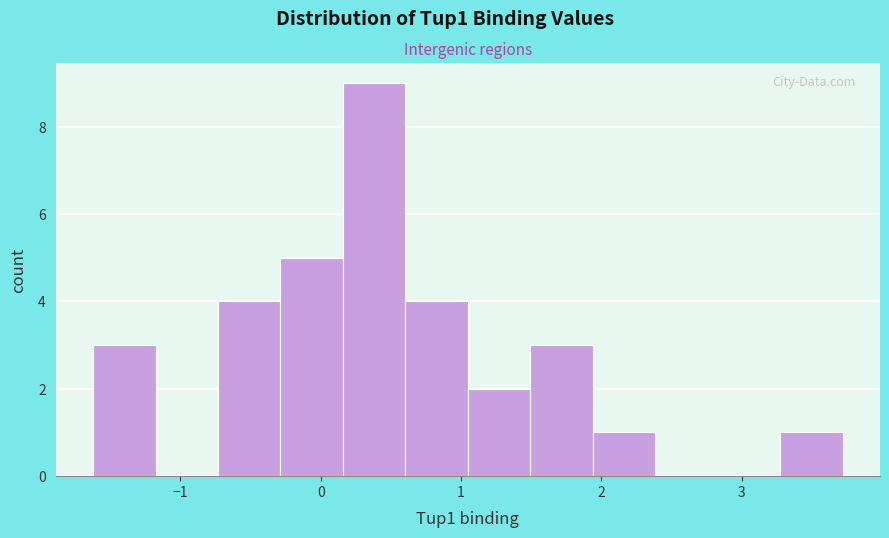

Reading left to right, transcribe this chart: for each bar, give the range it covers on the x-axis and its height. Neither the bar edges nor the heights are printed on the chart, so give them approximately, as read against the axes.

-1.6 to -1.2: 3
-1.2 to -0.7: 0
-0.7 to -0.3: 4
-0.3 to 0.2: 5
0.2 to 0.6: 9
0.6 to 1.0: 4
1.0 to 1.5: 2
1.5 to 1.9: 3
1.9 to 2.4: 1
2.4 to 2.8: 0
2.8 to 3.3: 0
3.3 to 3.7: 1